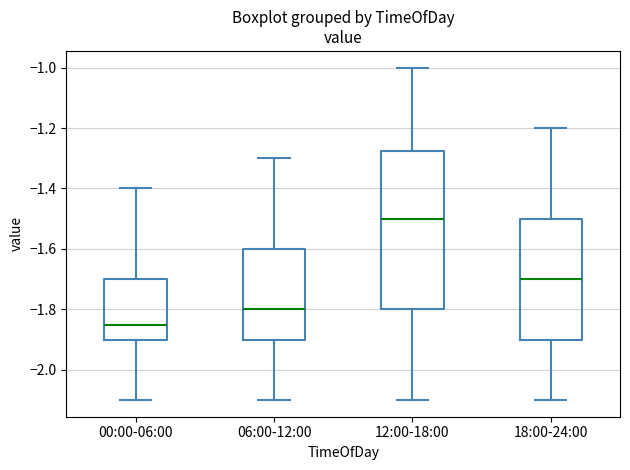

Where is the upper edge of the box for 06:00-12:00 on the y-axis? The values are not printed on the chart, so give them approximately, as read against the axis.

-1.60